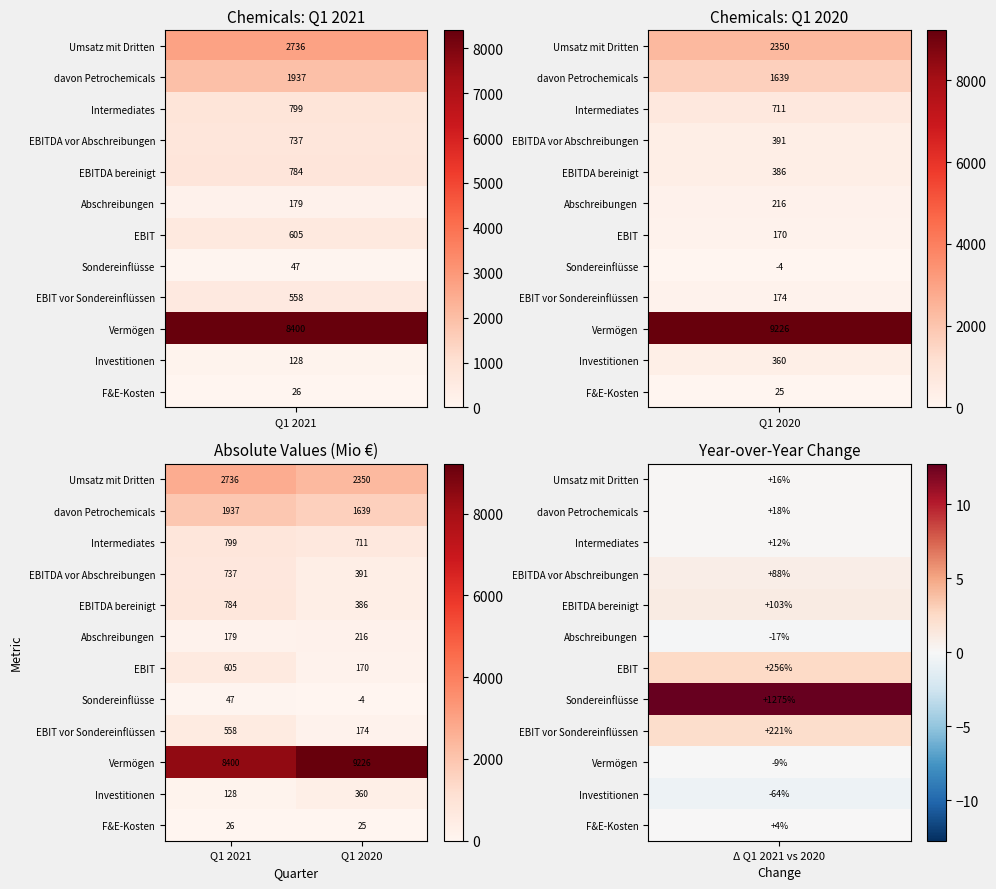

True or false: Abschreibungen has a value of 216 at Q1 2020.

True